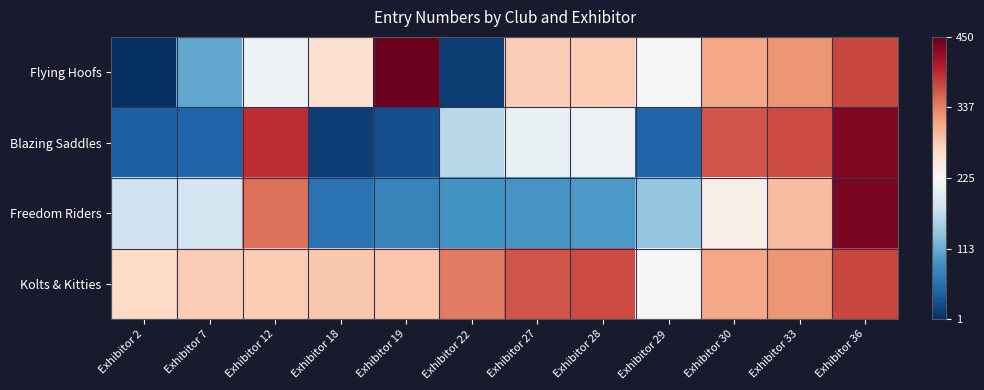

Reading left to right, extract all data points from this chart.

Flying Hoofs: Exhibitor 2=1	Exhibitor 7=109	Exhibitor 12=214	Exhibitor 18=262	Exhibitor 19=445	Exhibitor 22=13	Exhibitor 27=281	Exhibitor 28=282	Exhibitor 29=226	Exhibitor 30=313	Exhibitor 33=324	Exhibitor 36=376
Blazing Saddles: Exhibitor 2=42	Exhibitor 7=45	Exhibitor 12=392	Exhibitor 18=14	Exhibitor 19=28	Exhibitor 22=163	Exhibitor 27=208	Exhibitor 28=212	Exhibitor 29=46	Exhibitor 30=367	Exhibitor 33=372	Exhibitor 36=435
Freedom Riders: Exhibitor 2=179	Exhibitor 7=182	Exhibitor 12=350	Exhibitor 18=59	Exhibitor 19=75	Exhibitor 22=92	Exhibitor 27=93	Exhibitor 28=97	Exhibitor 29=138	Exhibitor 30=241	Exhibitor 33=295	Exhibitor 36=436
Kolts & Kitties: Exhibitor 2=270	Exhibitor 7=281	Exhibitor 12=282	Exhibitor 18=286	Exhibitor 19=287	Exhibitor 22=342	Exhibitor 27=367	Exhibitor 28=372	Exhibitor 29=226	Exhibitor 30=313	Exhibitor 33=324	Exhibitor 36=376